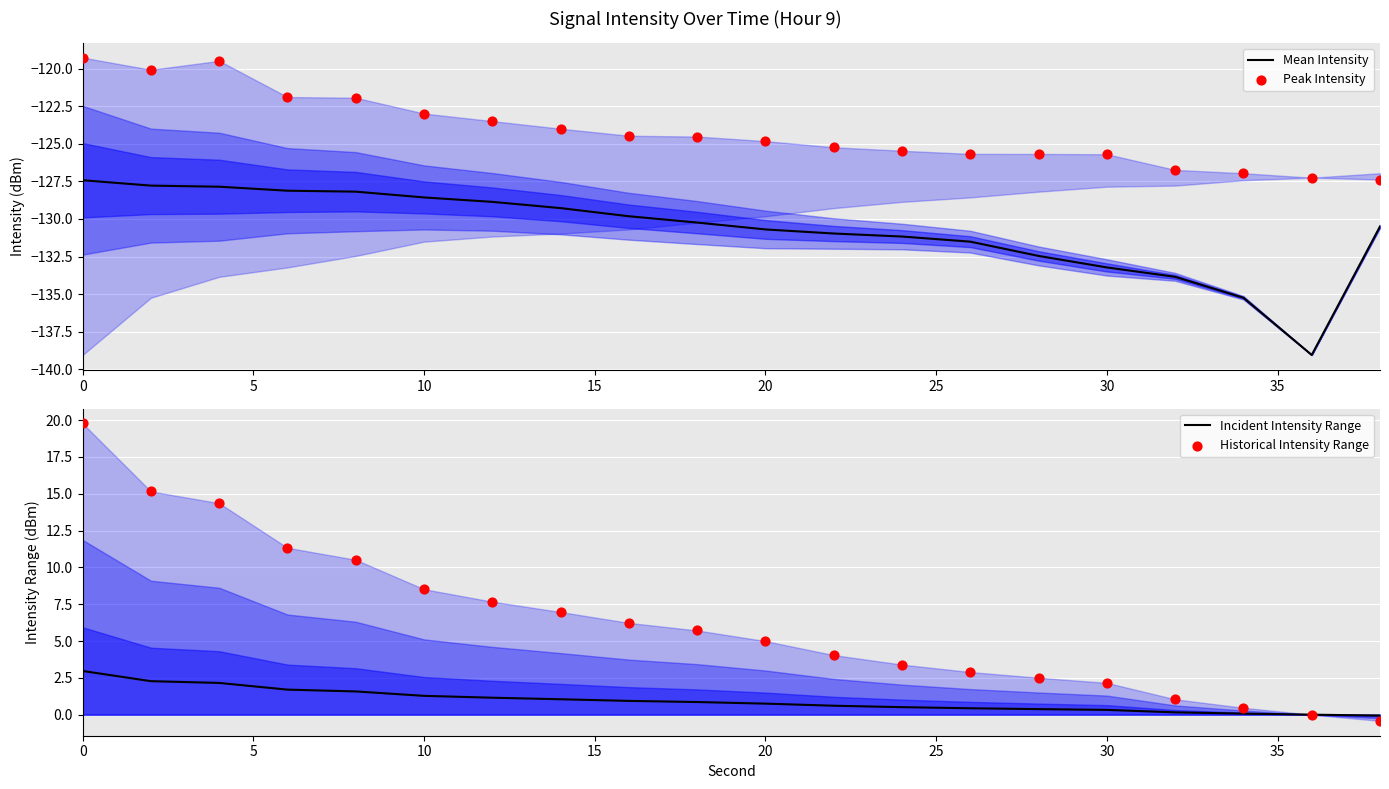

What are all the series names shown in the legend?

Mean Intensity, Peak Intensity, Incident Intensity Range, Historical Intensity Range